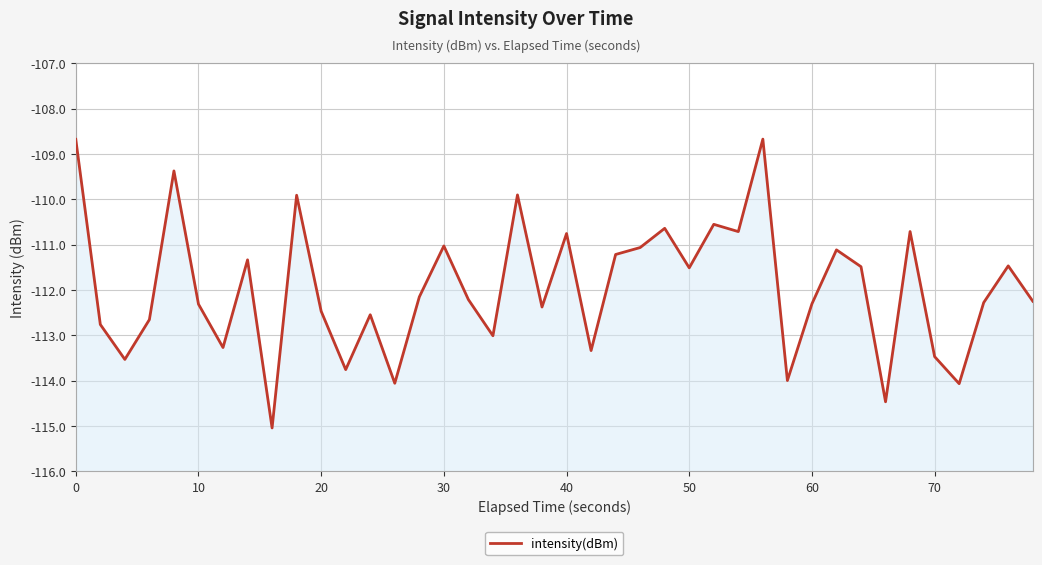

The value at 0 is -108.7. True or false?

True